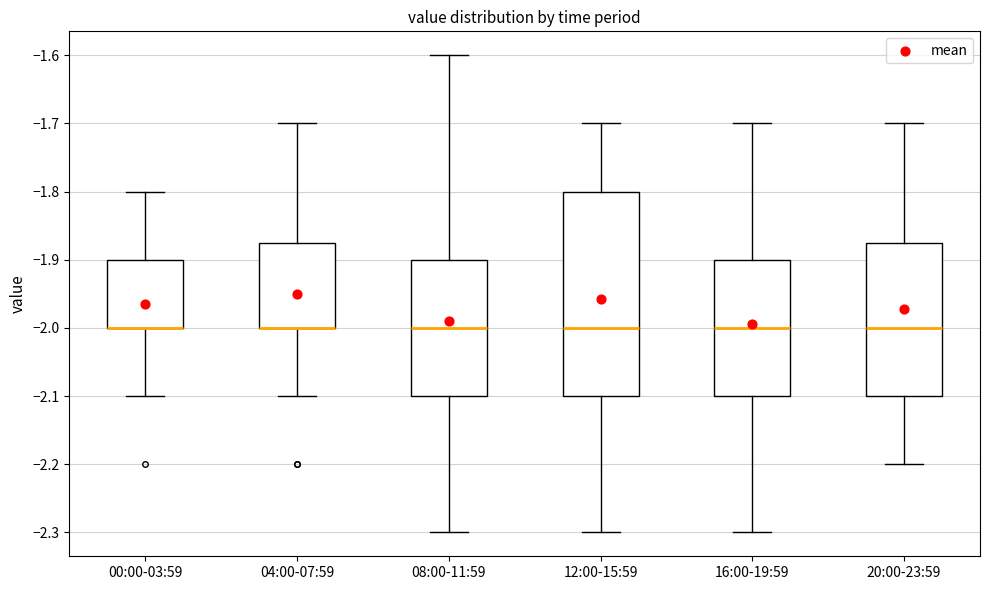

Which box is the tallest, from its lower edge to its upper edge?

12:00-15:59